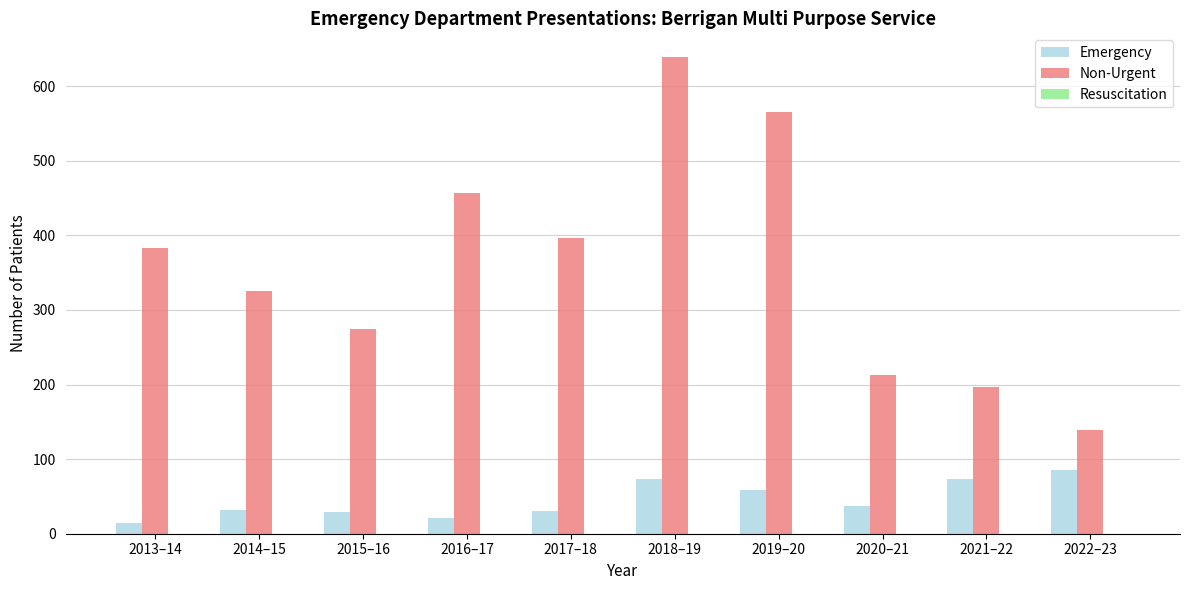

The value of Non-Urgent at 2015–16 is 69. True or false?

False